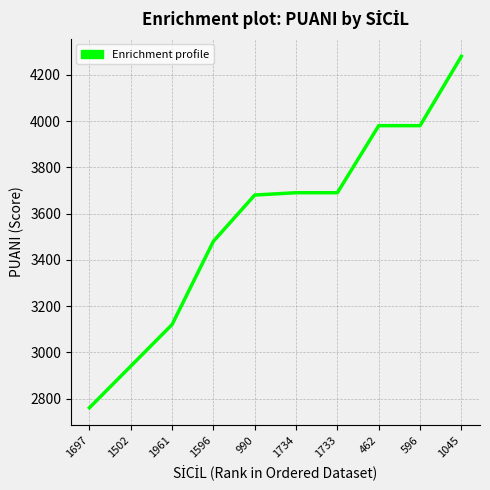

Which has a higher value, 1045 or 1502?

1045